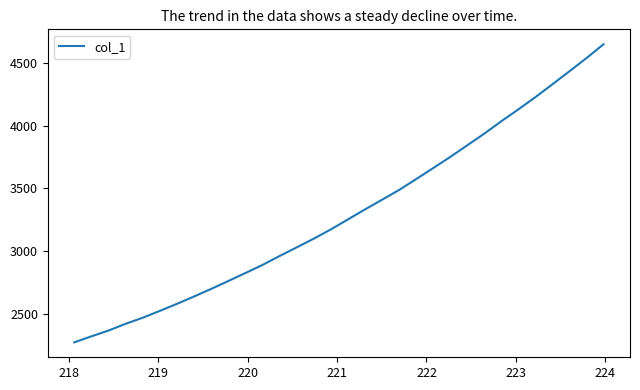

How many lines are shown in the chart?

1